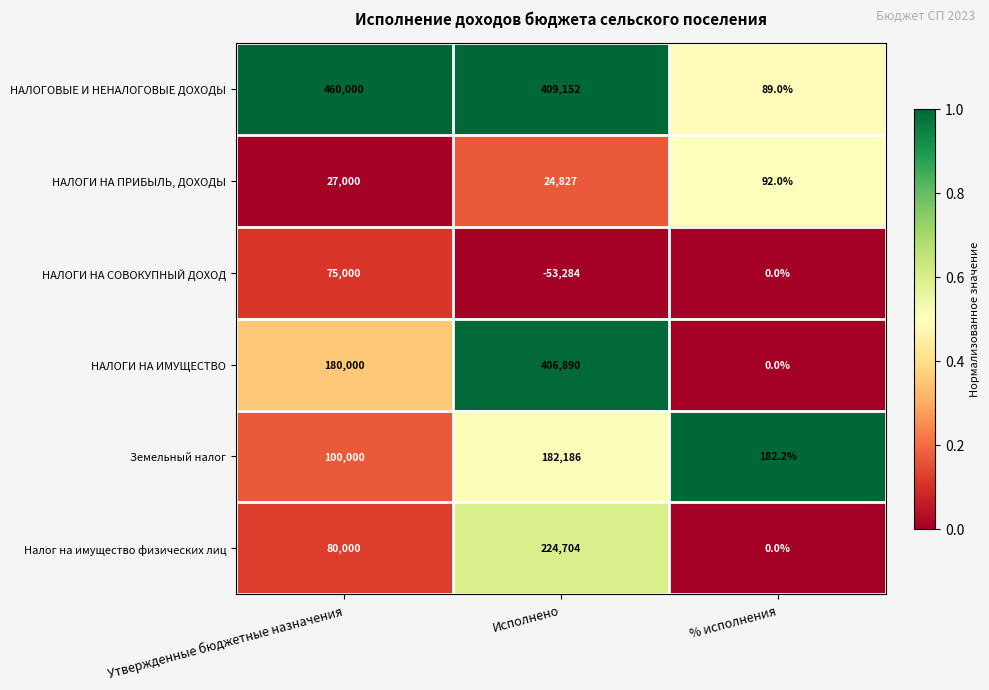

What is the sum of all Земельный налог values?

282368.2